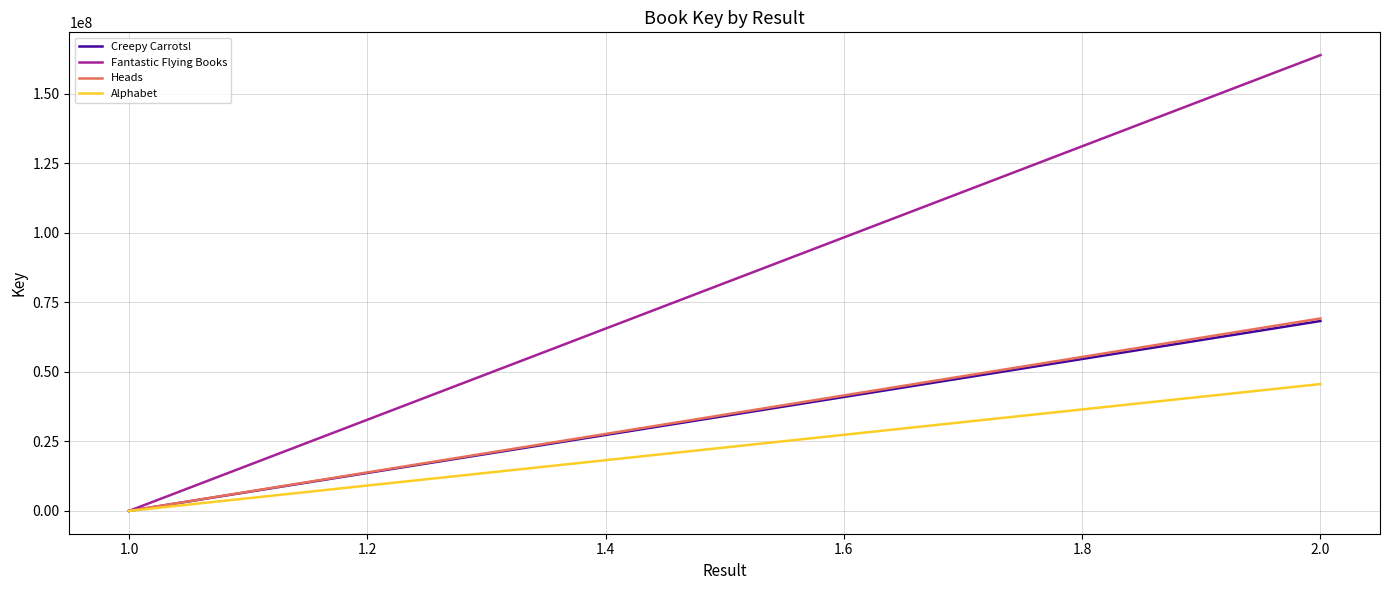

What is the average value of the Creepy Carrots! series?

34135841